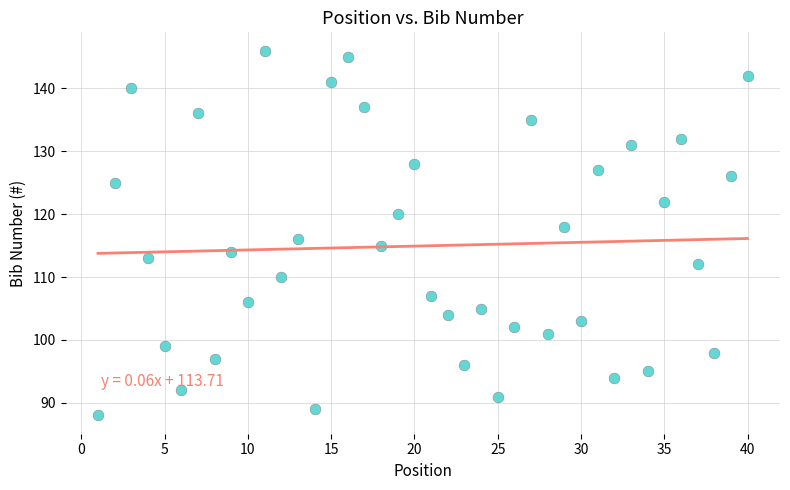

What is the range of X values (max minus min)?

39